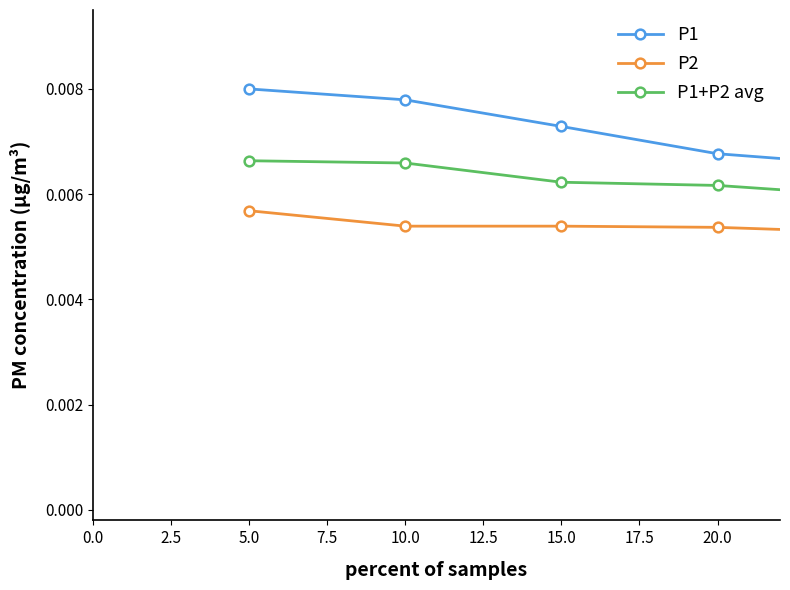

True or false: P1 and P2 cross at least once.

False